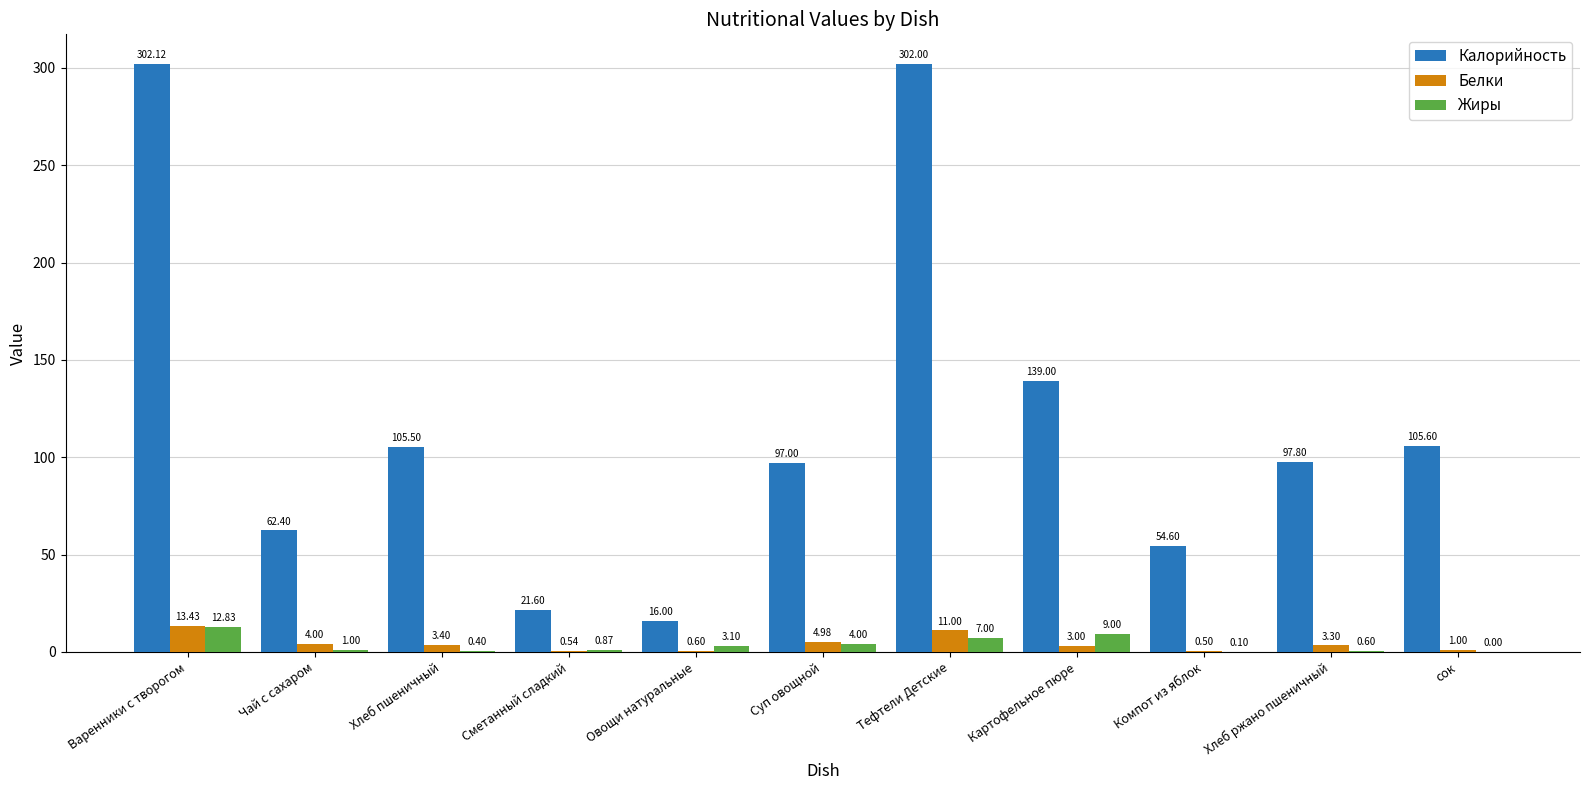

At which label does Белки first exceed 3?

Варенники с творогом